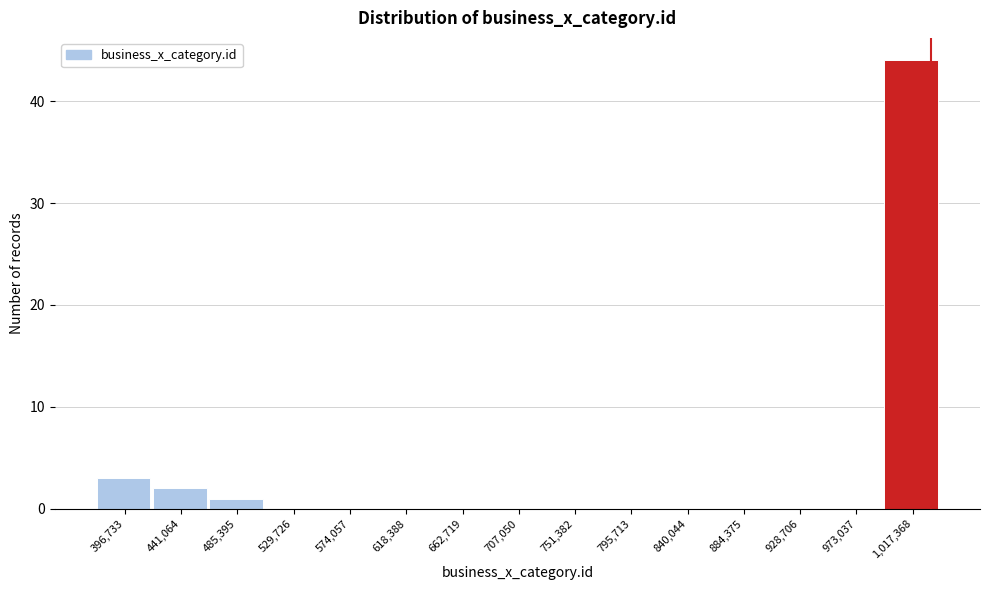

Reading left to right, transcribe all the data shown in this chart.

396,733=3	441,064=2	485,395=1	529,726=0	574,057=0	618,388=0	662,719=0	707,050=0	751,382=0	795,713=0	840,044=0	884,375=0	928,706=0	973,037=0	1,017,368=44